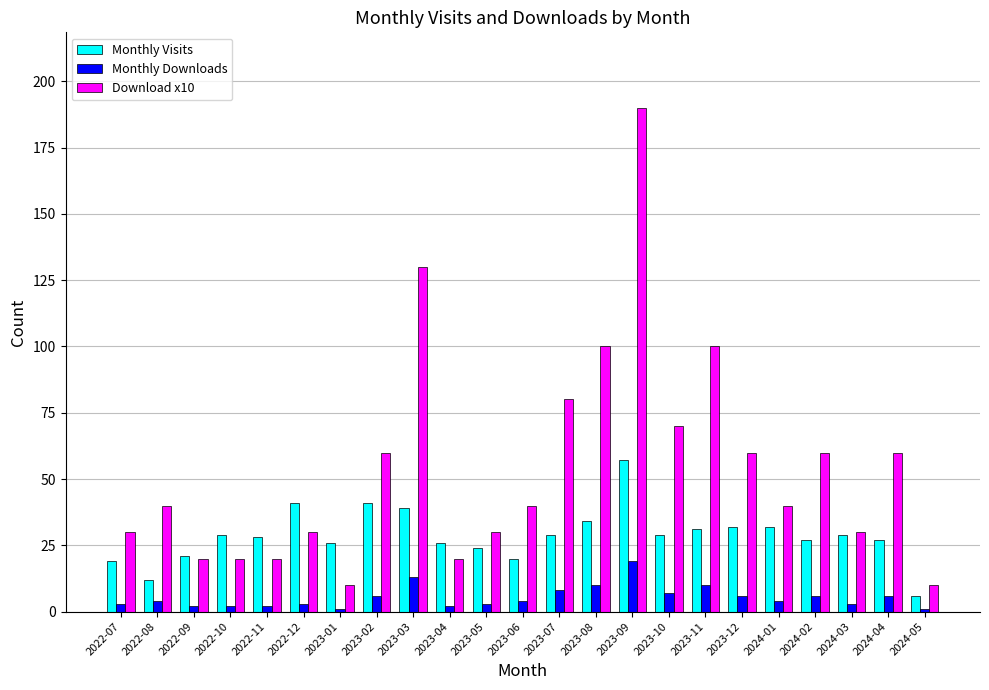

What is the sum of the Monthly Downloads values at 2023-02 and 2024-02?

12